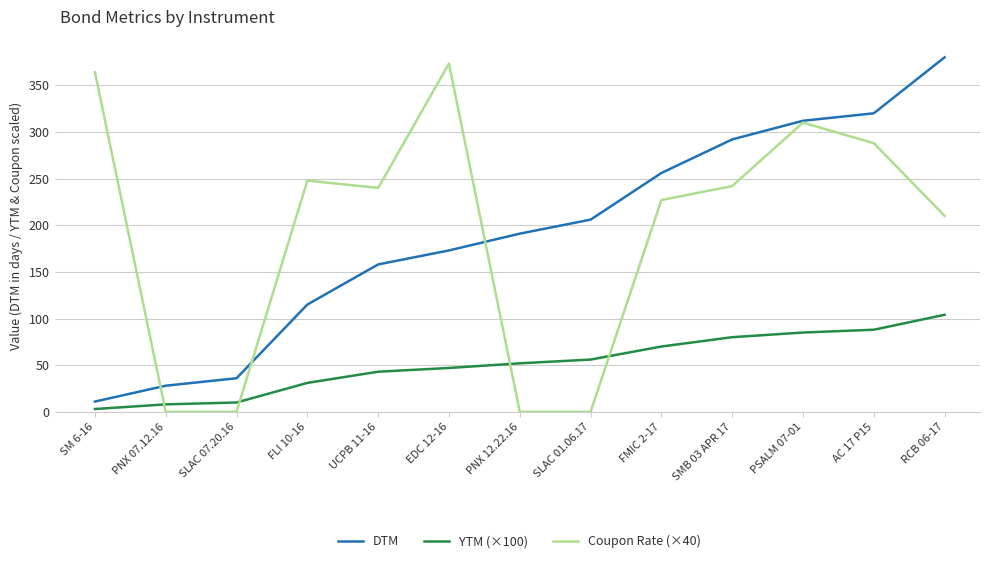

What is the sum of all Coupon Rate (×40) values?

2502.2